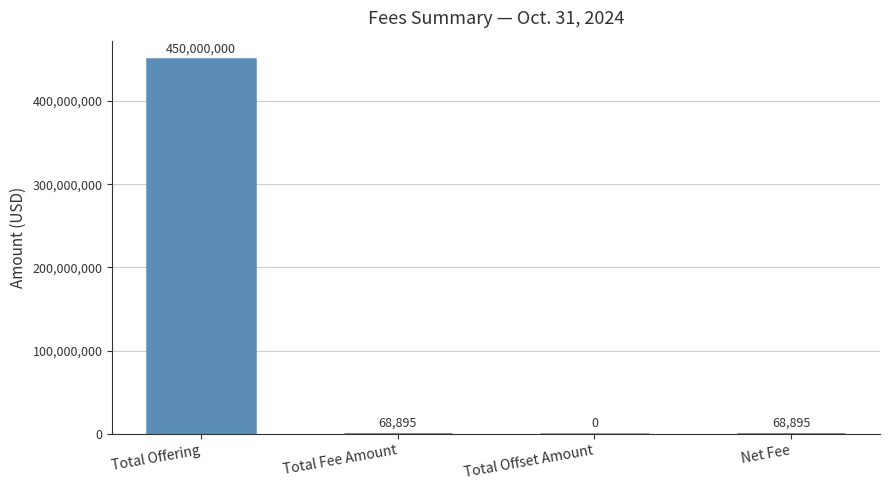

What position from the right is Total Offering?

4